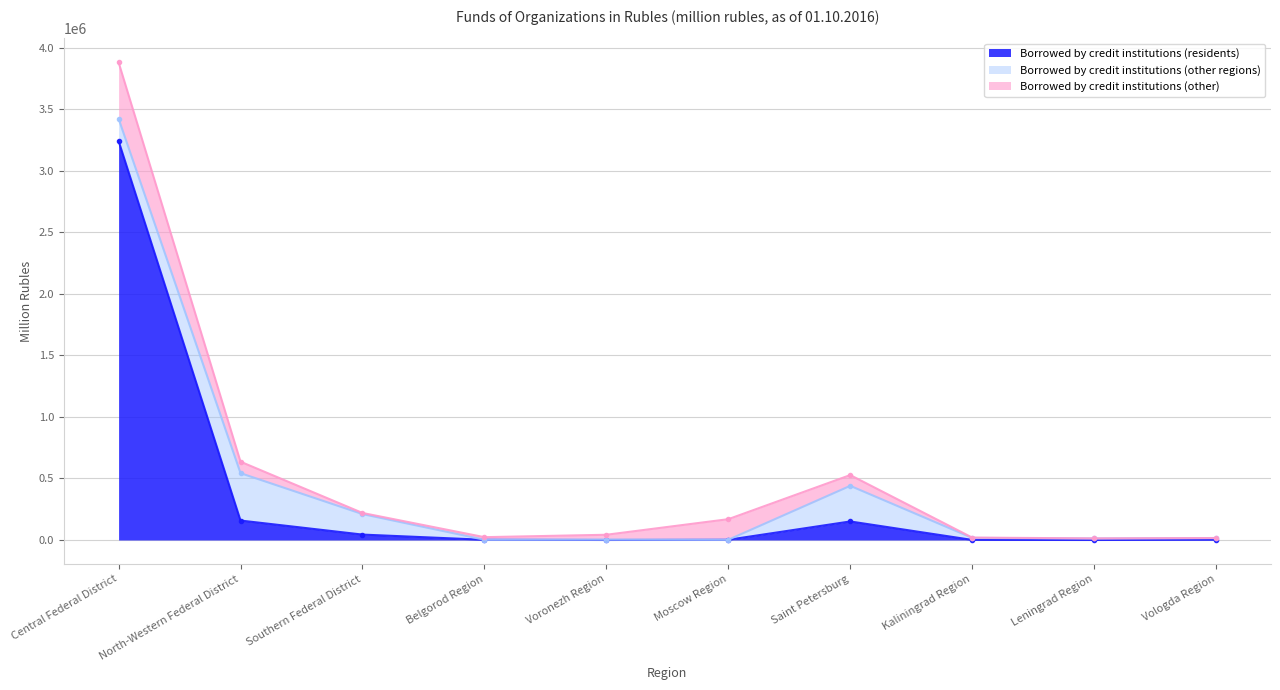

Reading left to right, transcribe all the data shown in this chart.

Borrowed by credit institutions (residents): Central Federal District=3243764	North-Western Federal District=158137	Southern Federal District=43950	Belgorod Region=1626	Voronezh Region=49	Moscow Region=1772	Saint Petersburg=150708	Kaliningrad Region=716	Leningrad Region=14	Vologda Region=2022
Borrowed by credit institutions (other regions): Central Federal District=180904	North-Western Federal District=385062	Southern Federal District=166742	Belgorod Region=460	Voronezh Region=3052	Moscow Region=168	Saint Petersburg=289494	Kaliningrad Region=16354	Leningrad Region=12309	Vologda Region=13970
Borrowed by credit institutions (other): Central Federal District=458501	North-Western Federal District=93244	Southern Federal District=8983	Belgorod Region=20862	Voronezh Region=39386	Moscow Region=167241	Saint Petersburg=87479	Kaliningrad Region=2483	Leningrad Region=719	Vologda Region=50